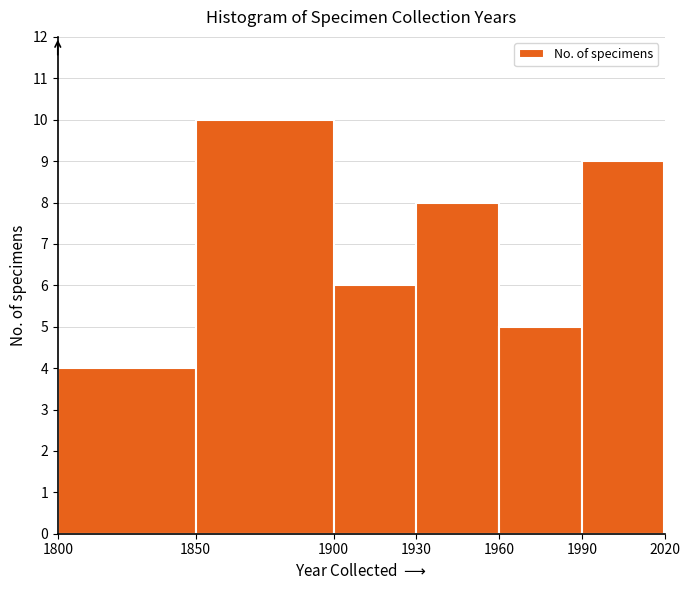

Over which range of the x-axis is the bar tallest?

1850 to 1900